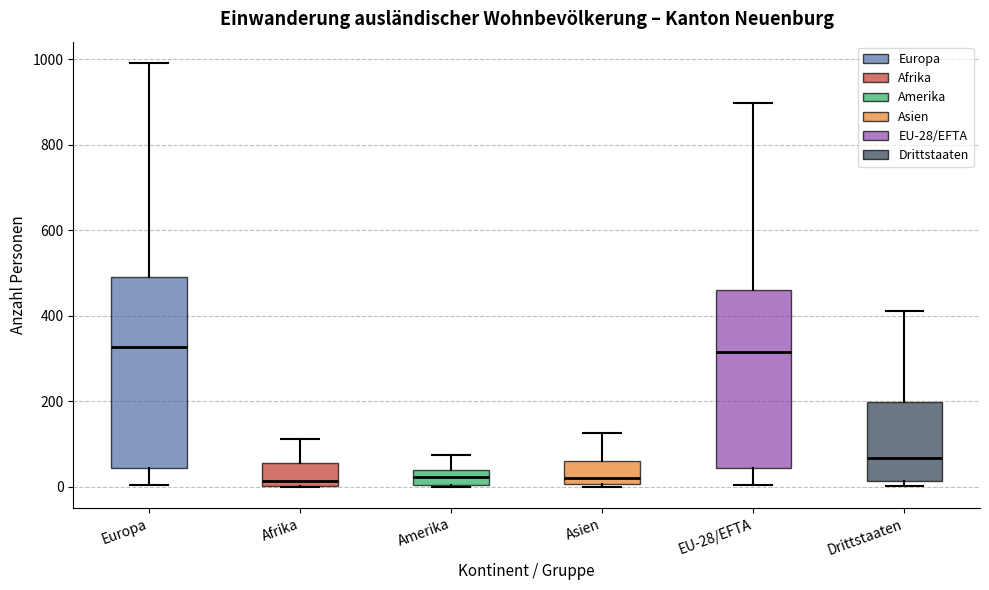

Reading left to right, transcribe this box plot: for each box, give where its median line is, the range the box spans, and where its two whiskers end, as read against the y-axis. The values are not printed on the chart, so give them approximately, as read against the axis.

Europa: median 320, box 40 to 480, whiskers 0 to 1000
Afrika: median 20, box 0 to 60, whiskers 0 to 120
Amerika: median 20, box 0 to 40, whiskers 0 to 80
Asien: median 20, box 0 to 60, whiskers 0 to 120
EU-28/EFTA: median 320, box 40 to 460, whiskers 0 to 900
Drittstaaten: median 60, box 20 to 200, whiskers 0 to 420